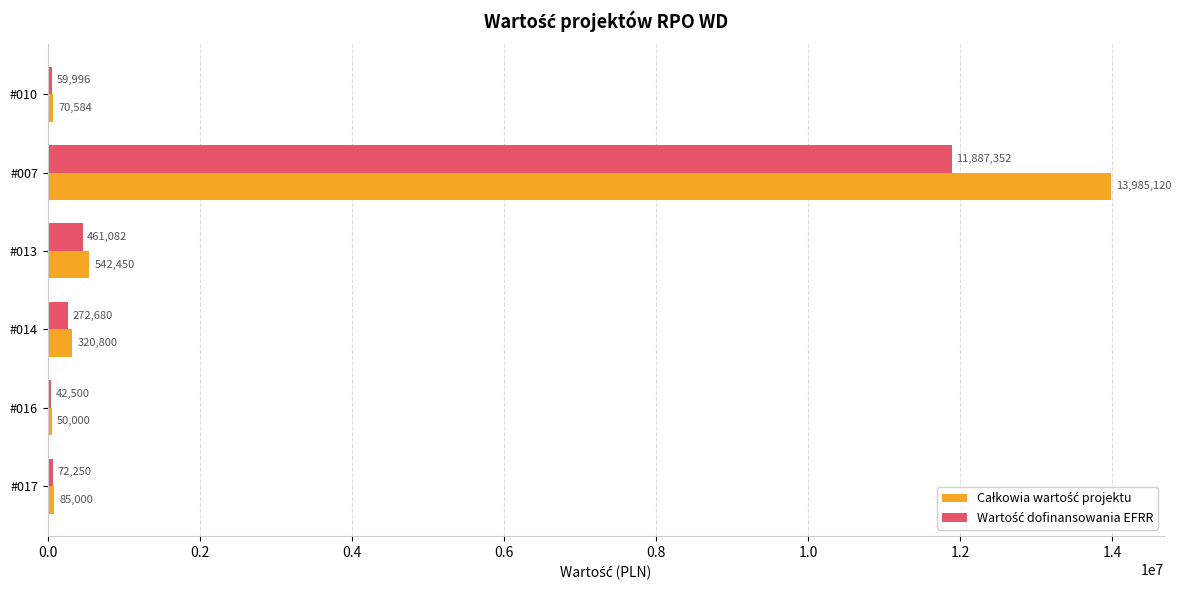

At which category is the sum across all series the highest?

#007